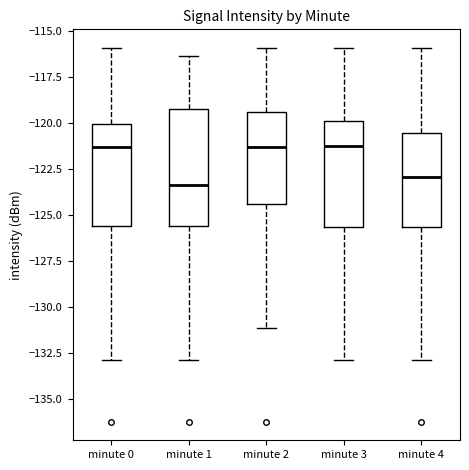

Which box is the tallest, from its lower edge to its upper edge?

minute 1